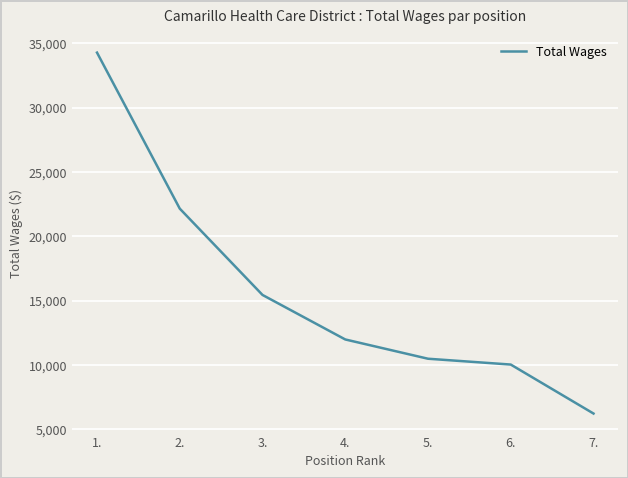

What is the smallest value displayed?

6225